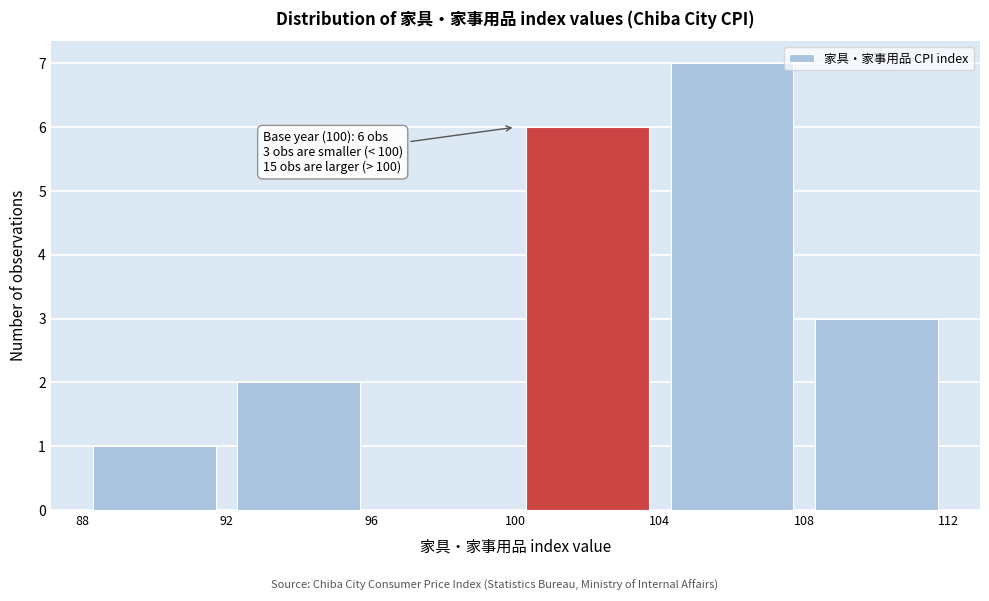

Which range on the x-axis has the tallest bar?

104 to 108